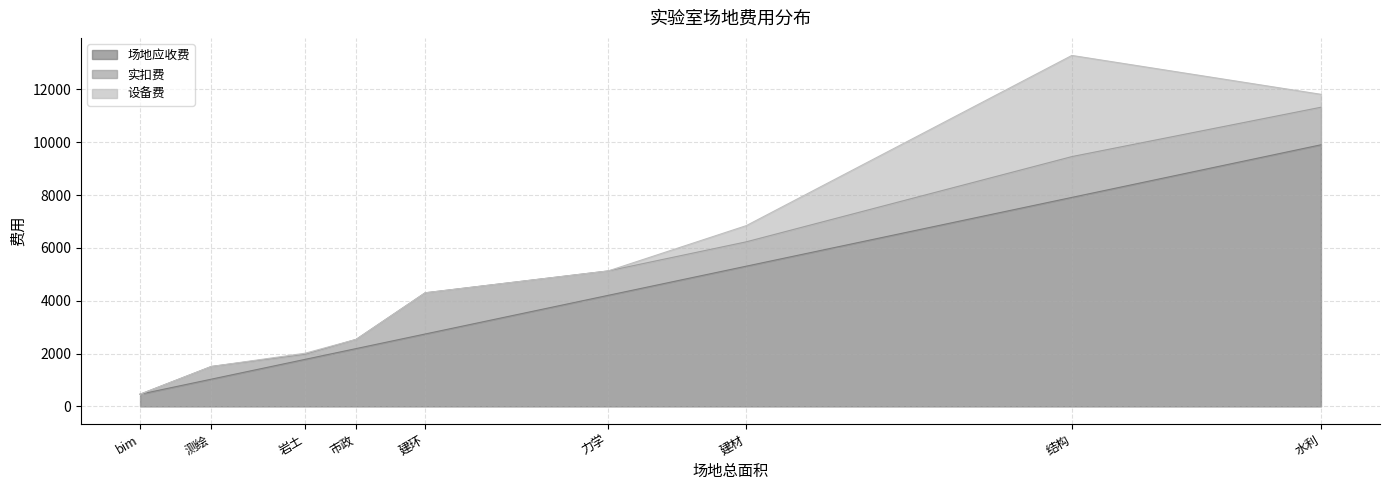

True or false: 场地应收费 has a value of 1782 at 岩土.

True